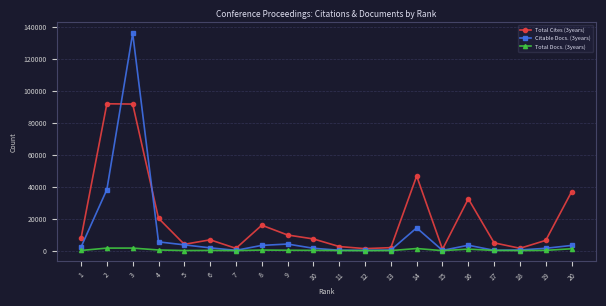

The value of Total Cites (3years) at 9 is 9796. True or false?

True